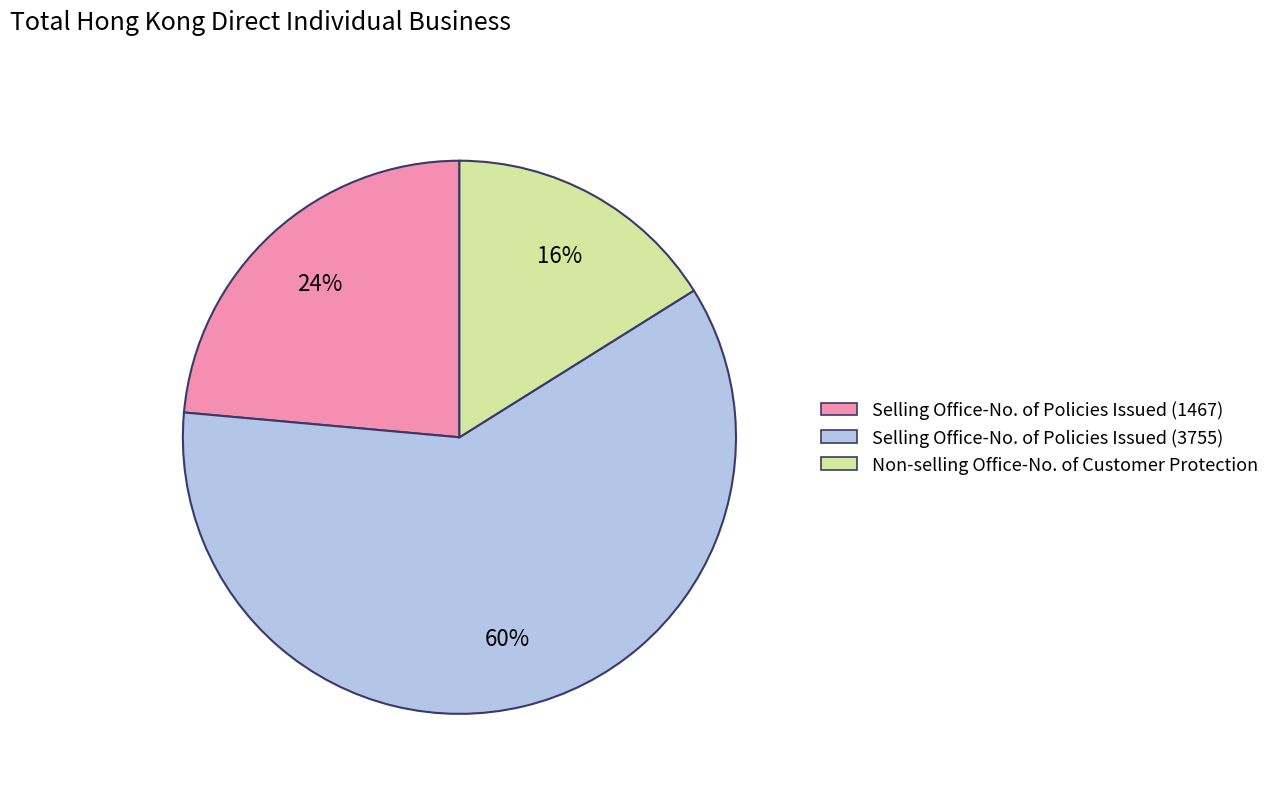

Which slice is the smallest?

Non-selling Office-No. of Customer Protection